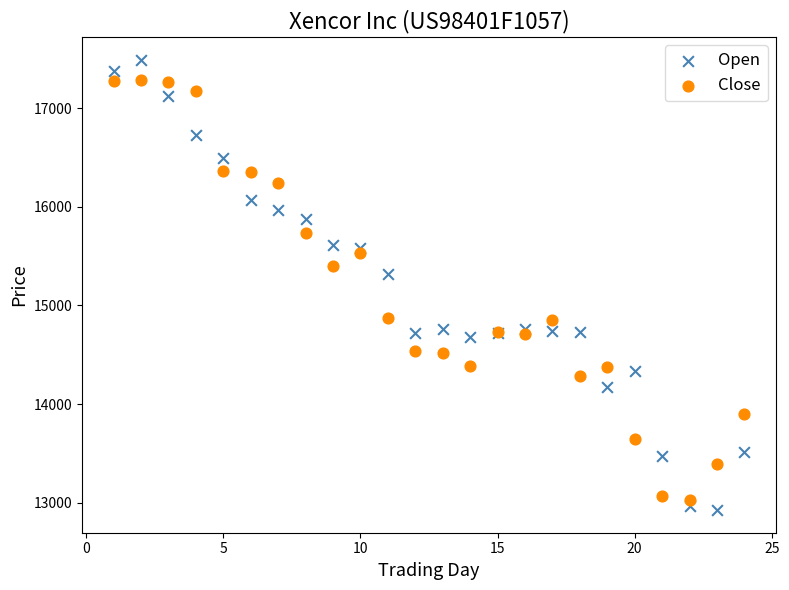

Which series contains the lowest Y value?

Open